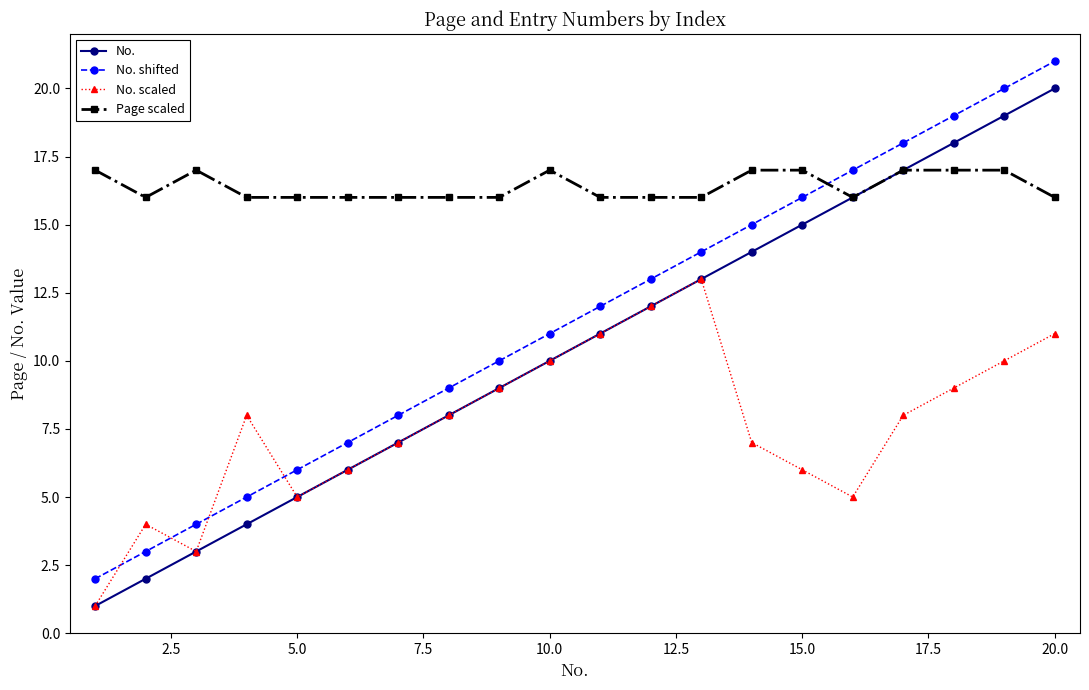

Which series has the largest total across all categories?

Page scaled